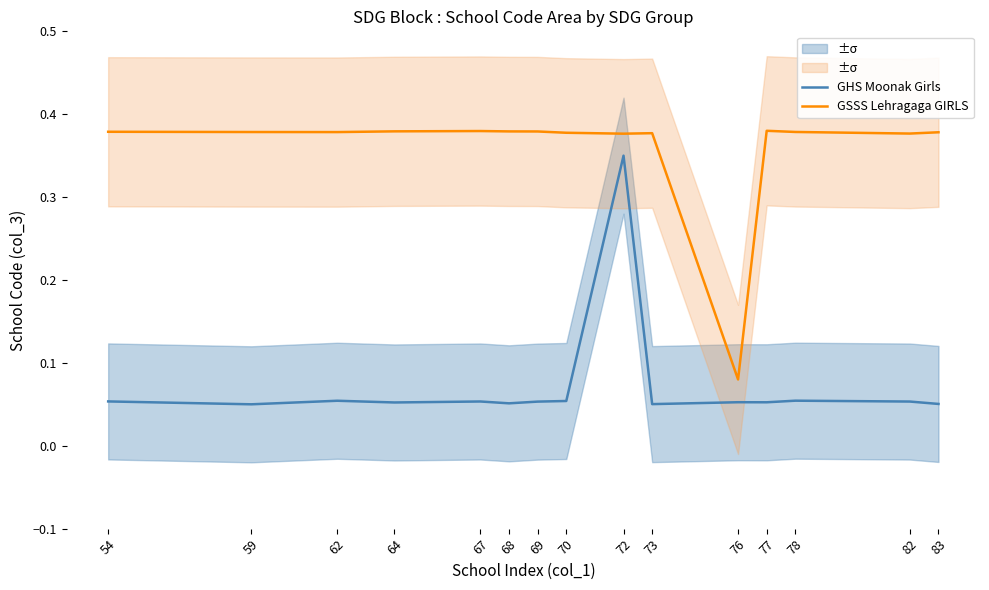

What is the sum of all GSSS Lehragaga GIRLS values?

5.4